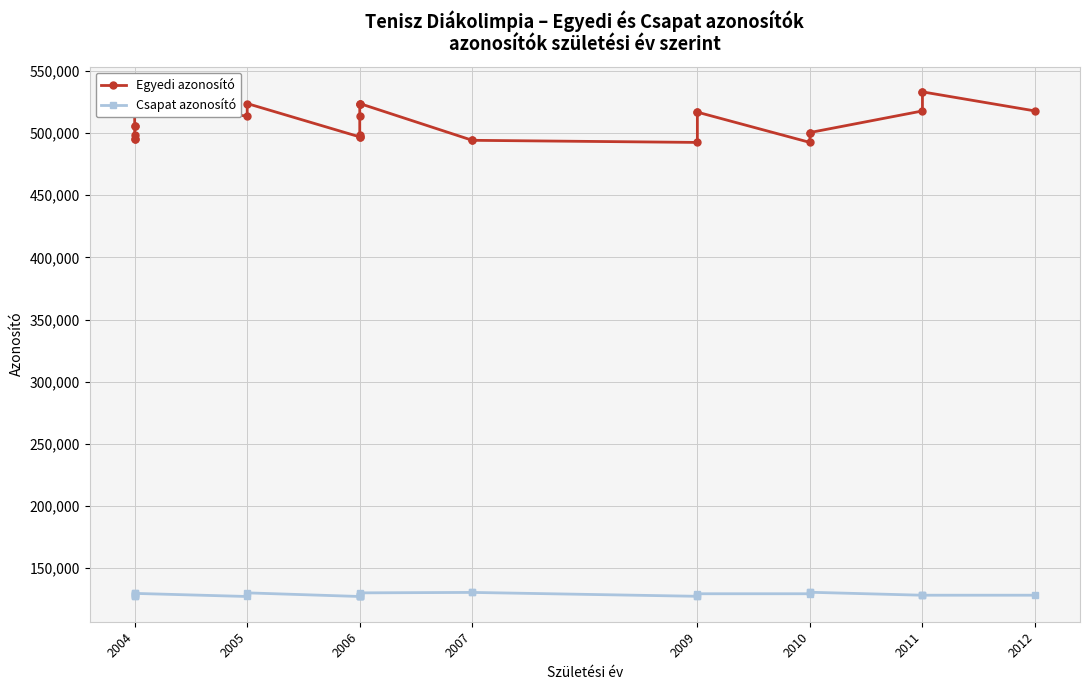

How many lines are shown in the chart?

2